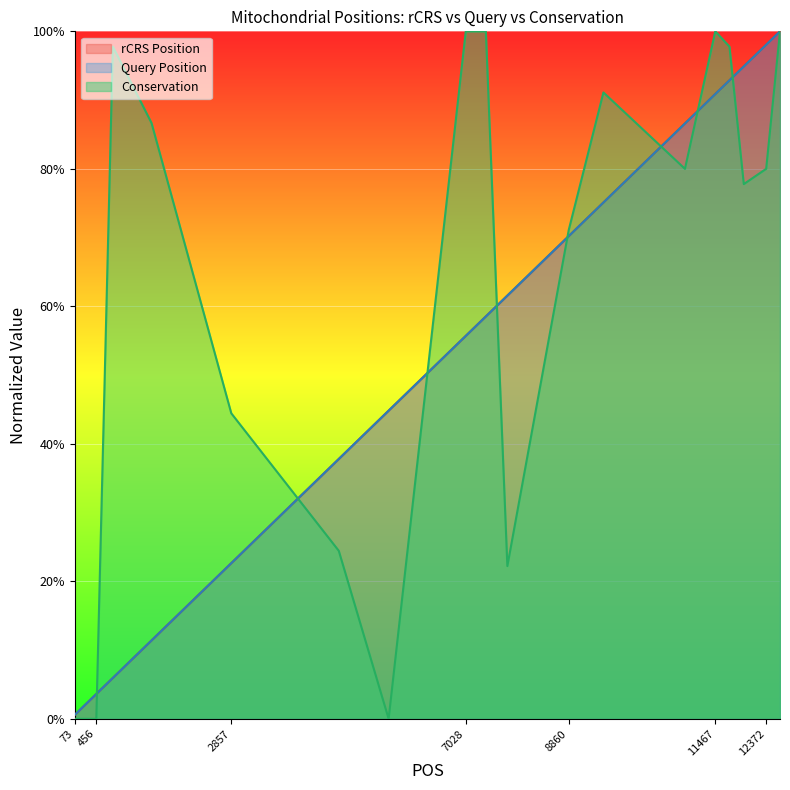

True or false: Conservation has a value of 0.9 at 1438.

True